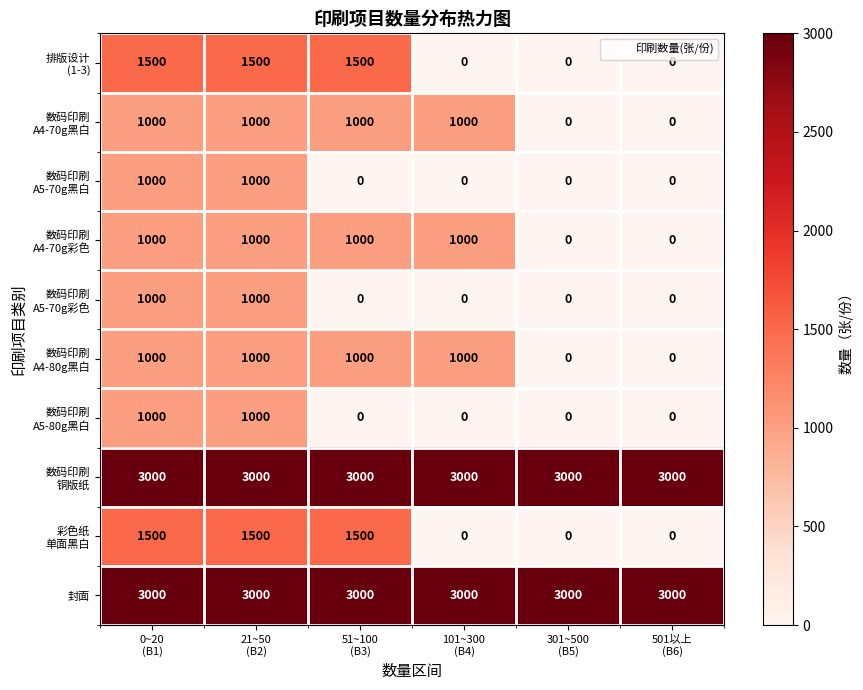

At how many categories does at least one series exceed 385?

6